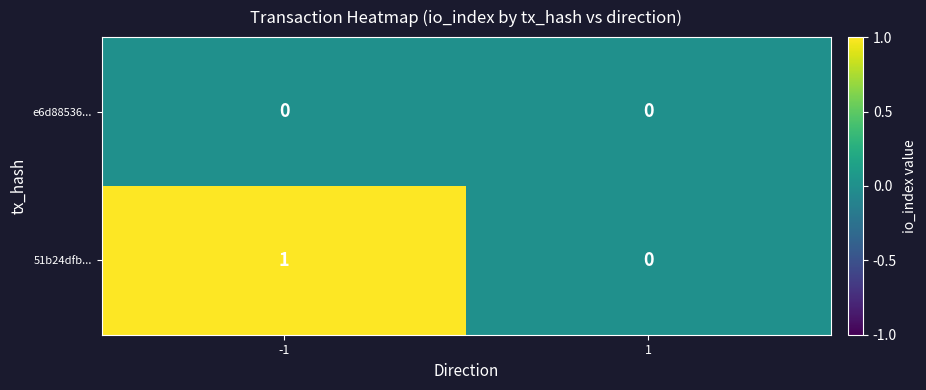

List the series in order of their overall mean, lowest first.

e6d88536..., 51b24dfb...